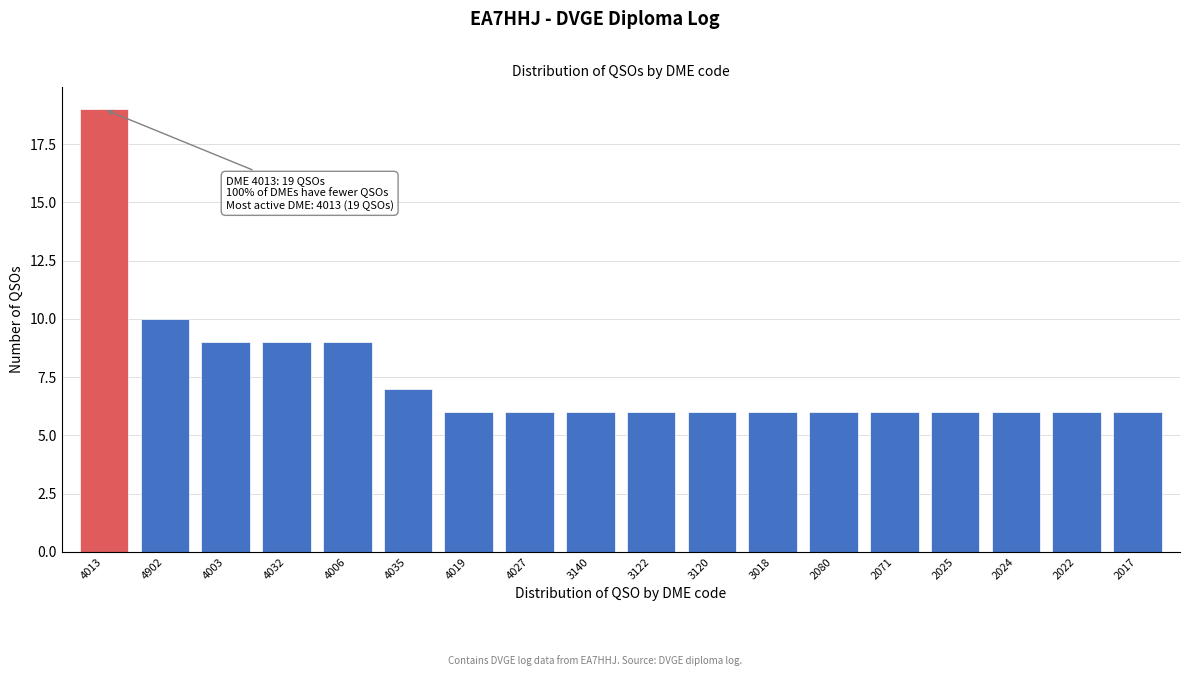

Reading right to left, extract all data points from this chart.

2017=6	2022=6	2024=6	2025=6	2071=6	2080=6	3018=6	3120=6	3122=6	3140=6	4027=6	4019=6	4035=7	4006=9	4032=9	4003=9	4902=10	4013=19